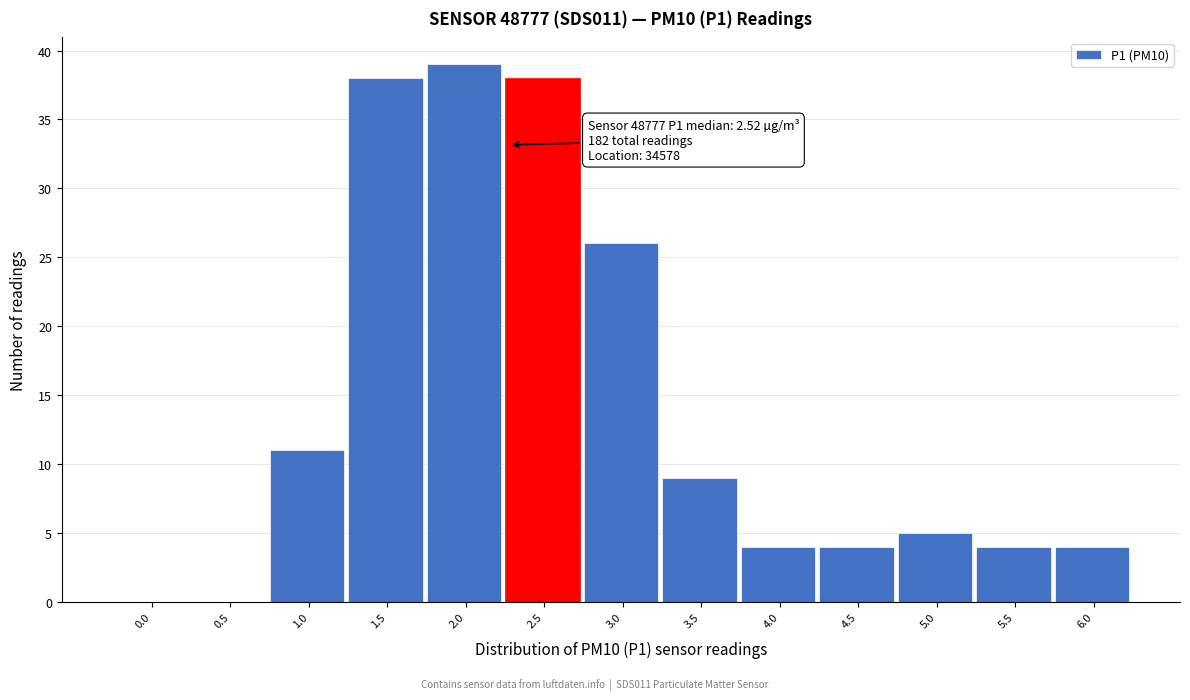

Reading left to right, transcribe all the data shown in this chart.

0.0=0	0.5=0	1.0=11	1.5=38	2.0=39	2.5=38	3.0=26	3.5=9	4.0=4	4.5=4	5.0=5	5.5=4	6.0=4